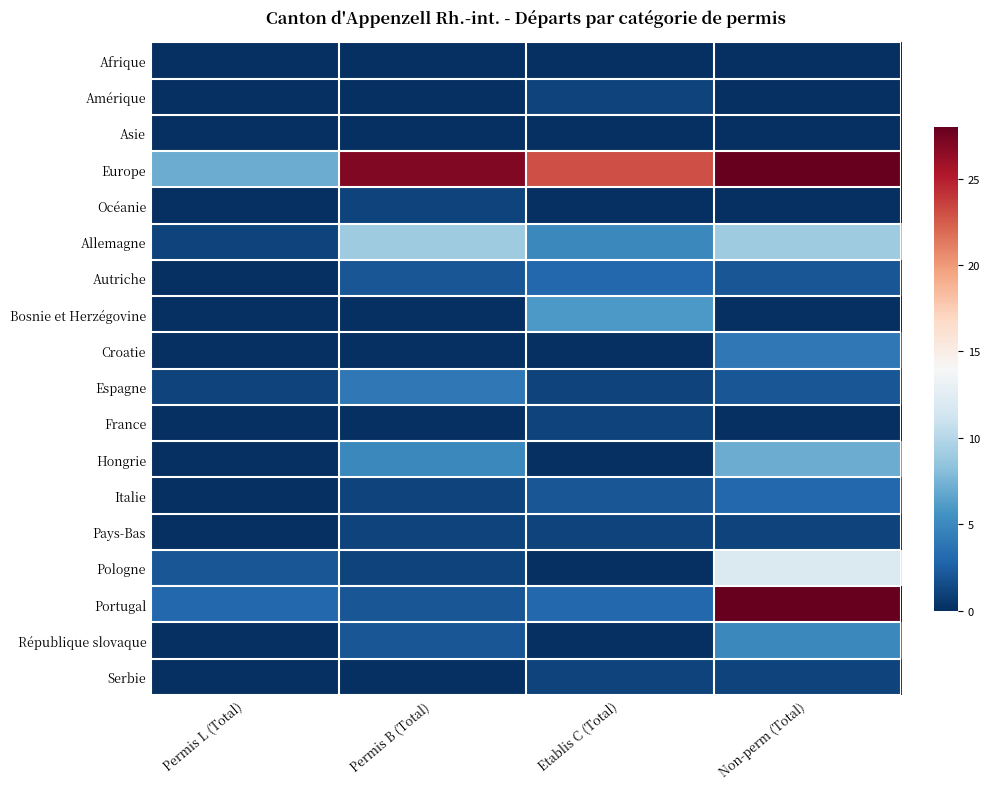

What is the difference between the highest and lowest values at Non-perm (Total)?

77